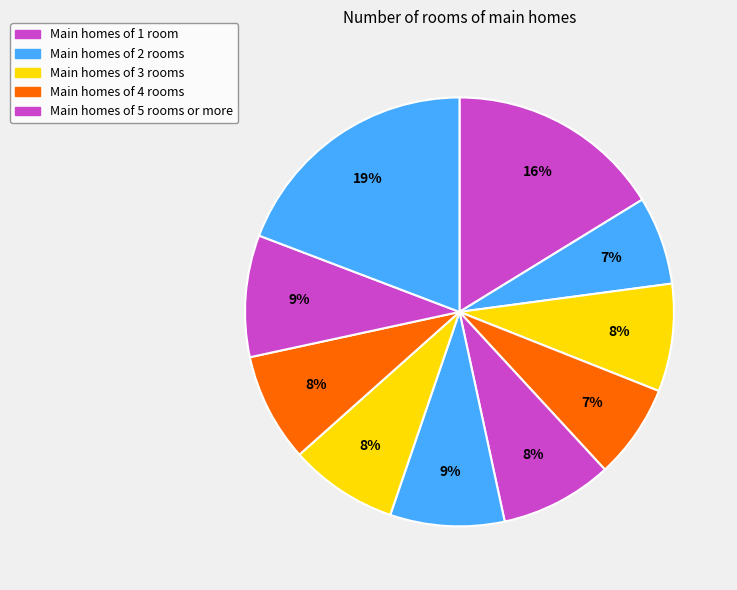

Count the number of slices in the pie.

10